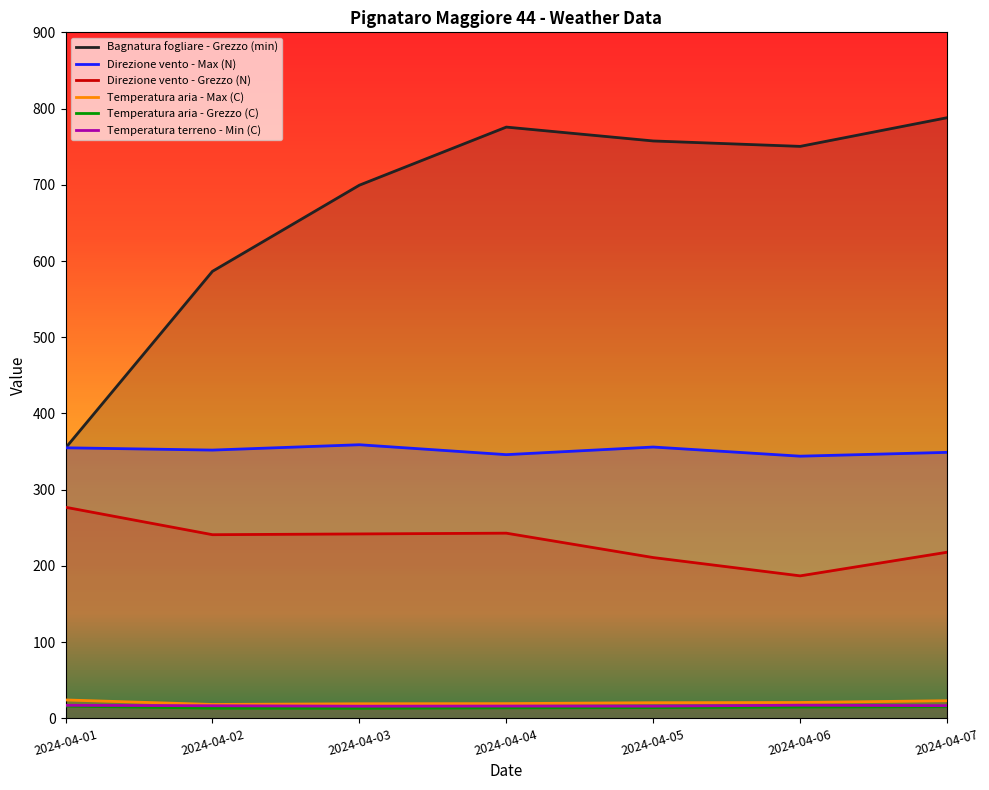

At which category does the chart reach its minimum across all series?

2024-04-03